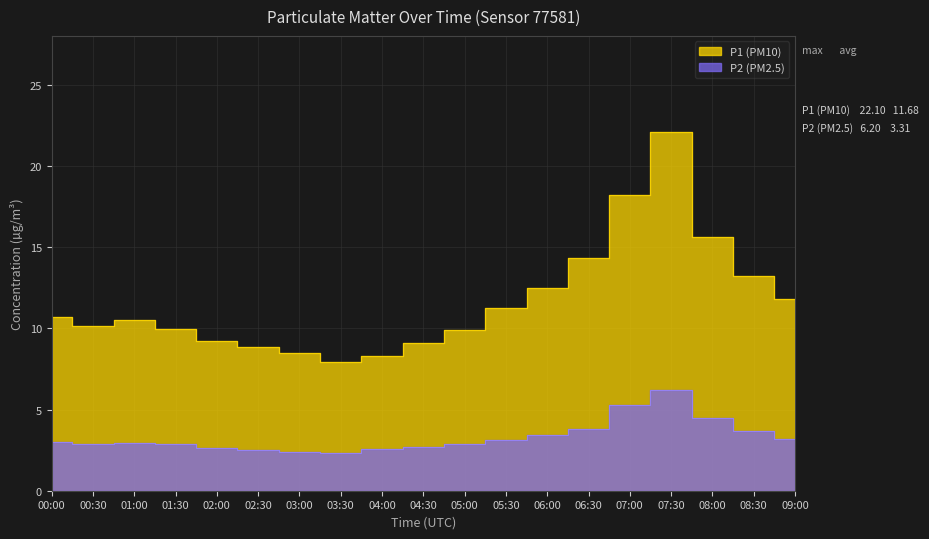

How many interior local peaks does the P1 (PM10) series have?

2